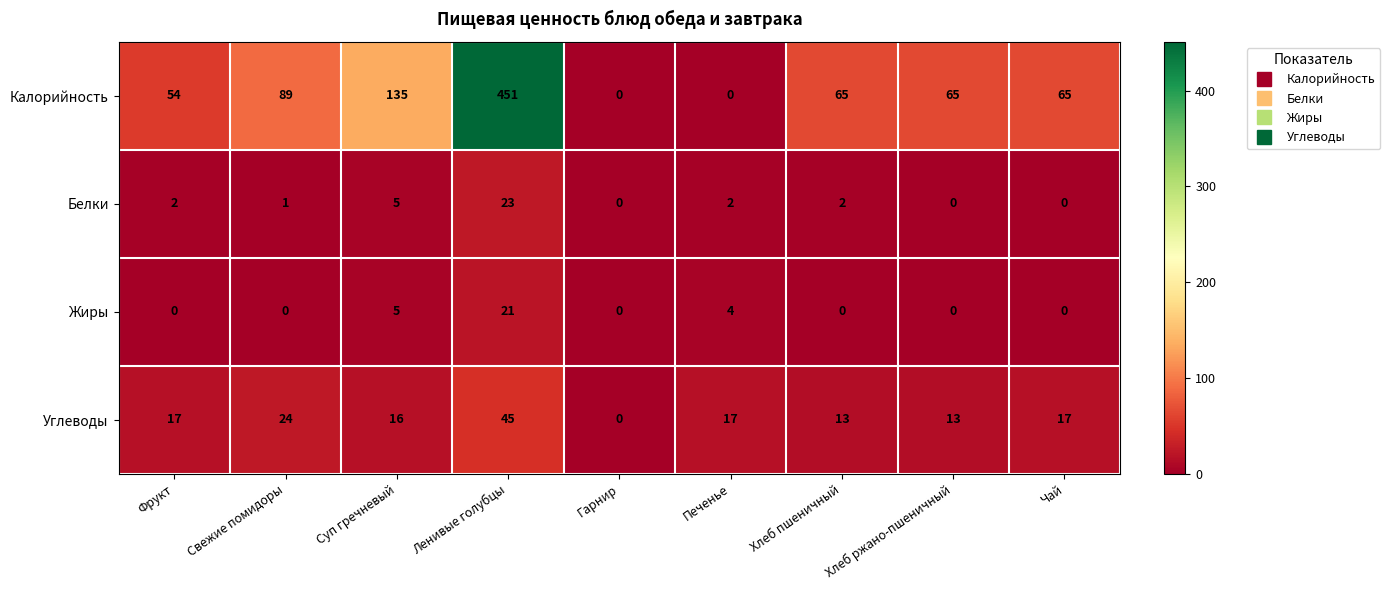

True or false: Углеводы has a value of 16 at Суп гречневый.

True